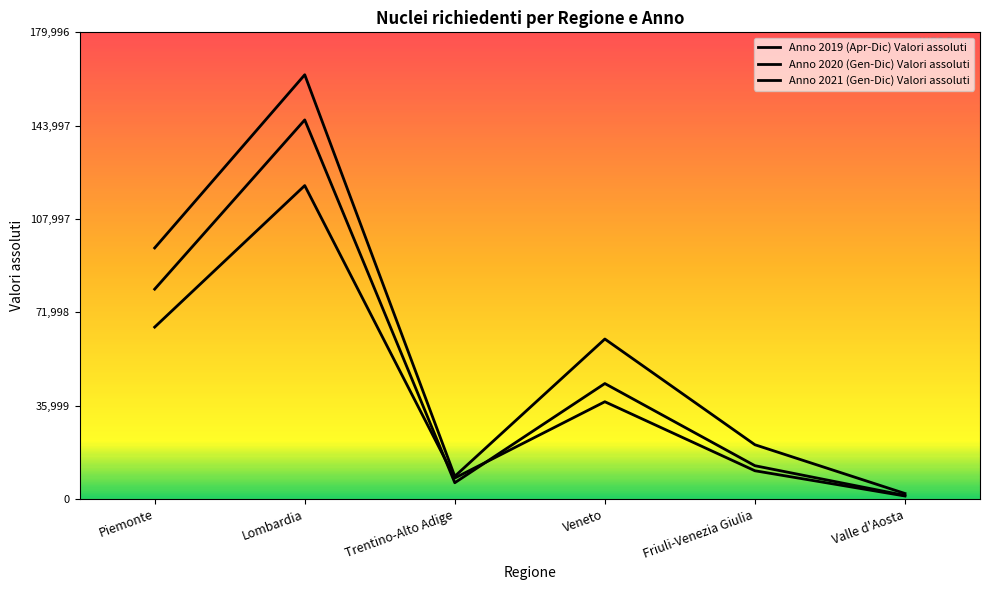

True or false: Anno 2019 (Apr-Dic) Valori assoluti and Anno 2020 (Gen-Dic) Valori assoluti cross at least once.

False